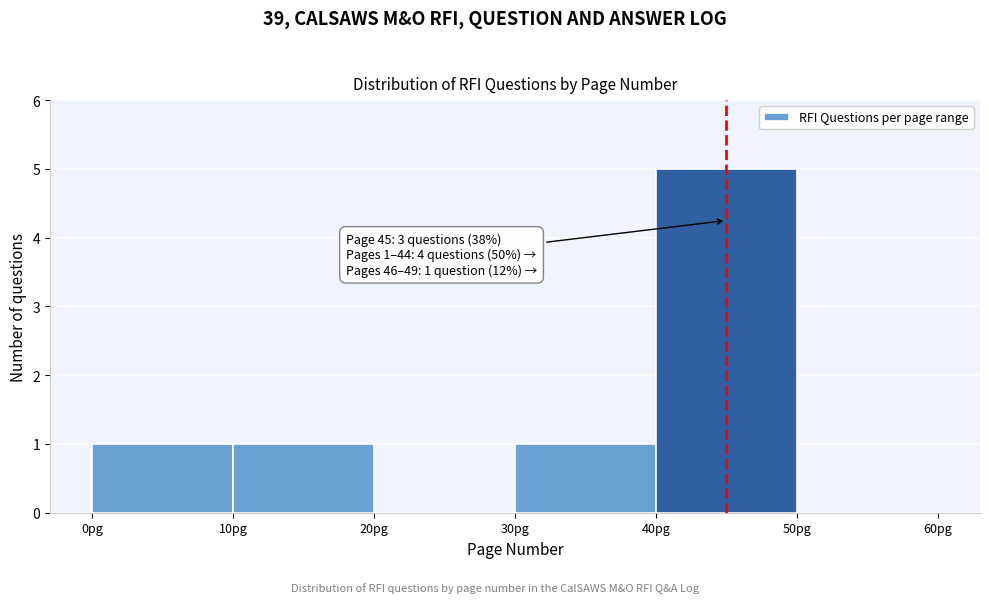

Which range on the x-axis has the tallest bar?

40 to 50